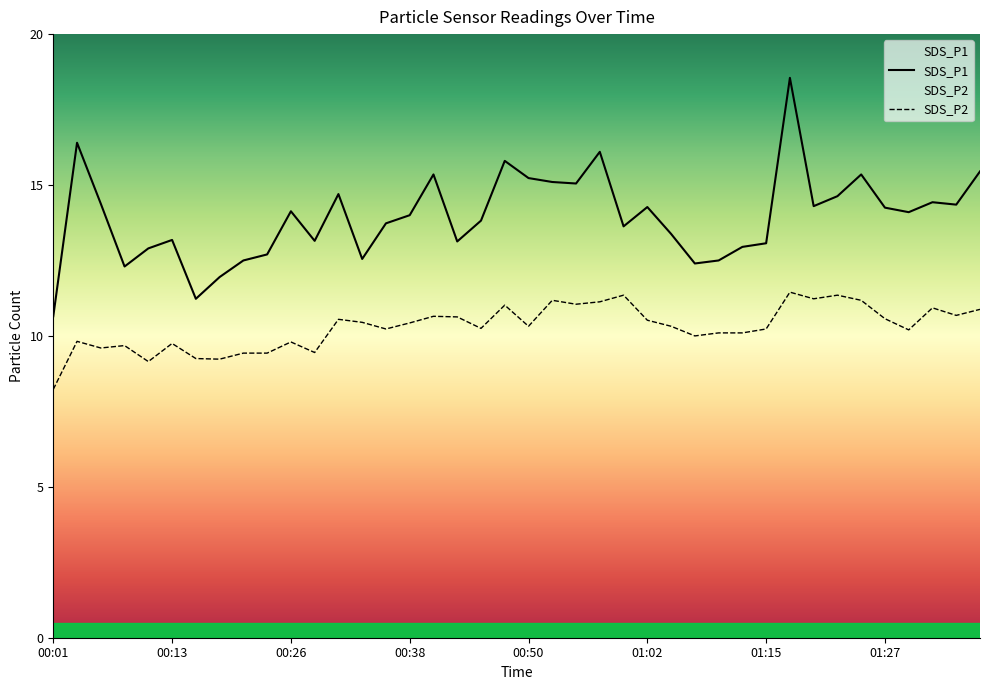

Which category has the lowest value in the SDS_P1 series?

00:01